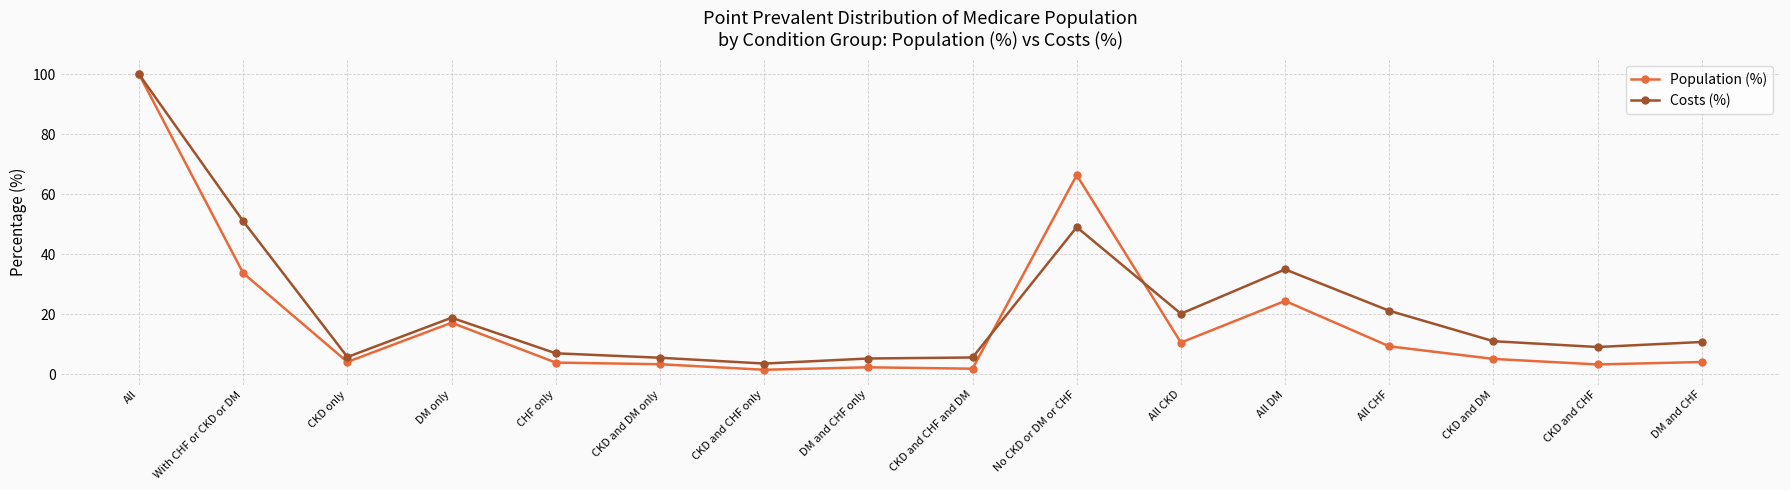

What is the sum of the Population (%) values at DM only and CKD only?

21.1